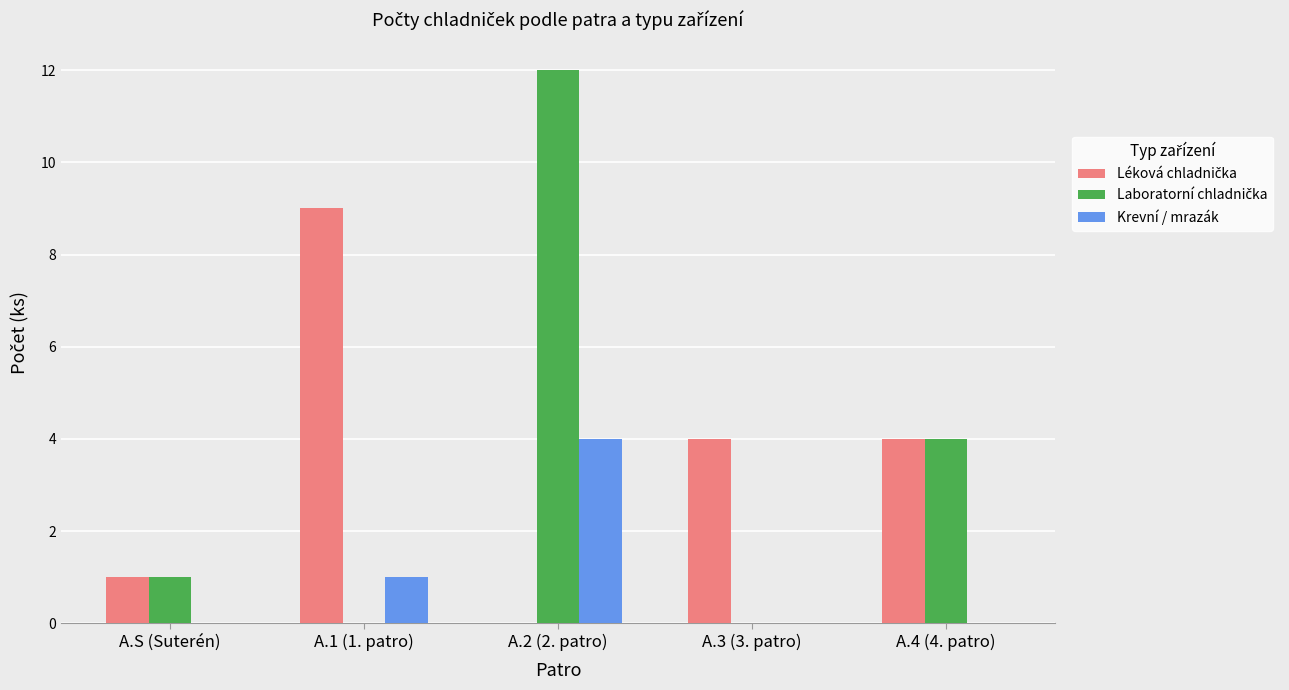

The Krevní / mrazák series shows -3 at A.S (Suterén). True or false?

False